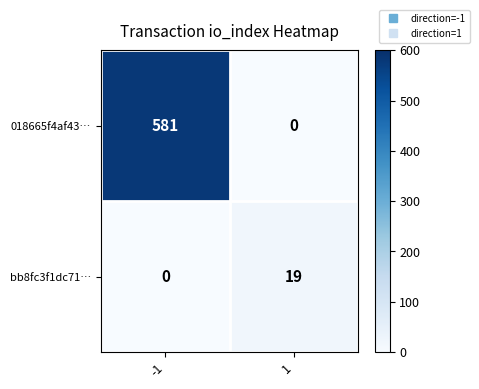

How many values in the 018665f4af43… series are below 581?

1